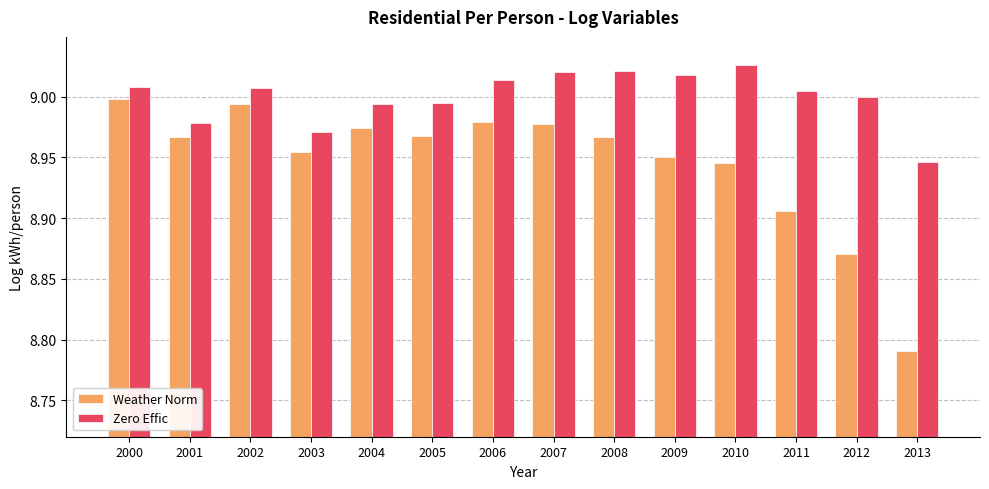

True or false: Weather Norm has a value of 9.0 at 2007.

True